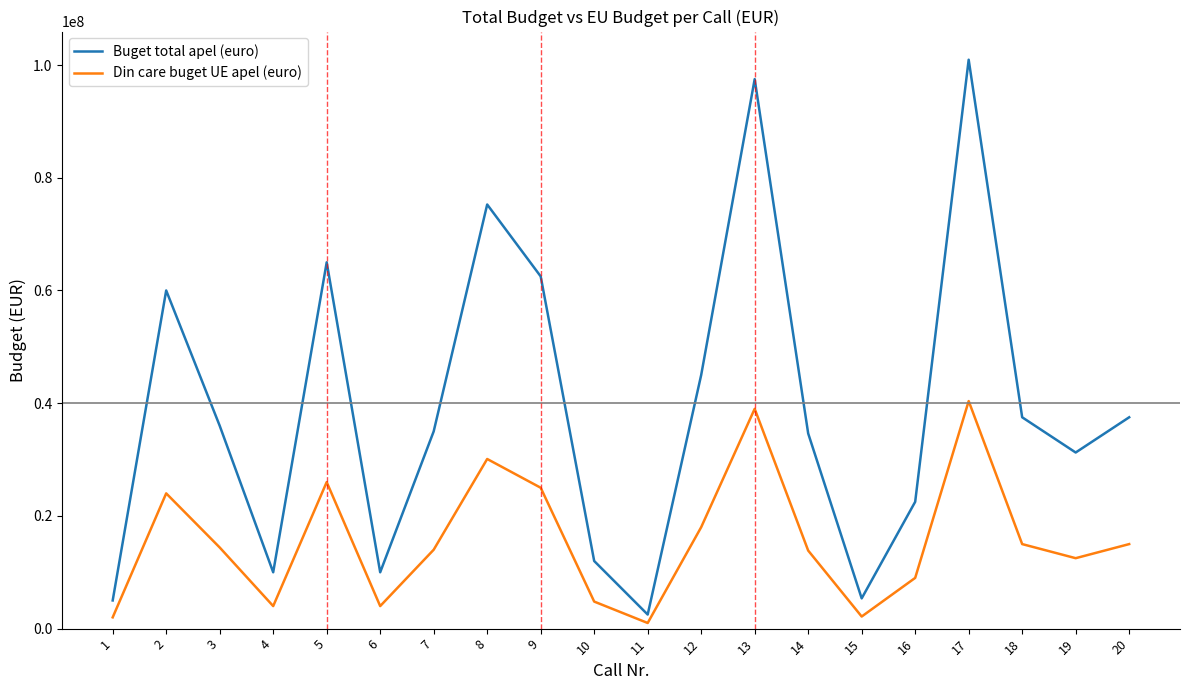

What value does the Buget total apel (euro) series have at 18?

37500175